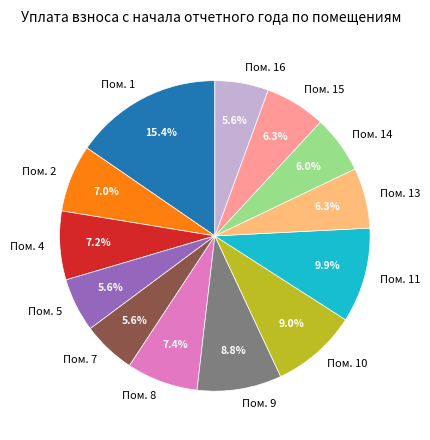

Which category has the biggest portion of the pie?

Пом. 1